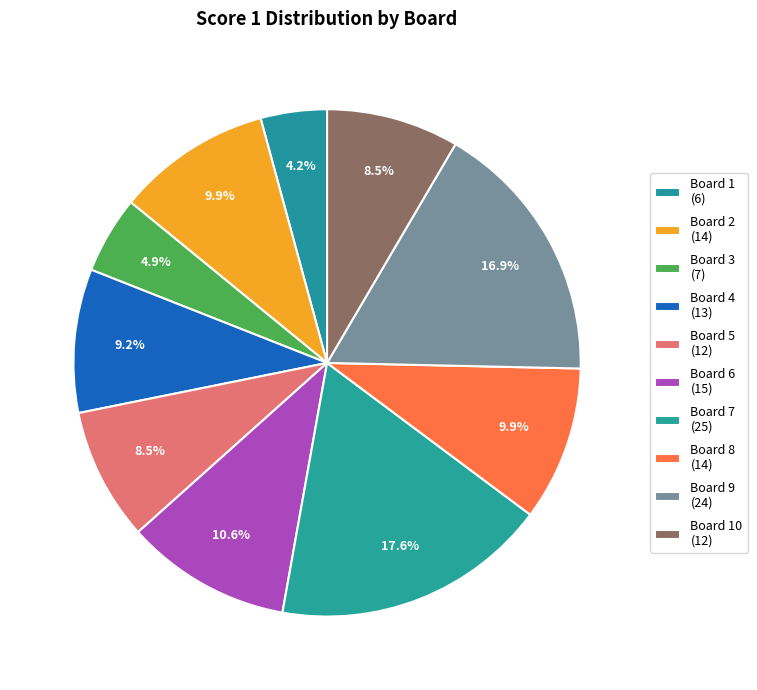

Which category has the biggest portion of the pie?

Board 7